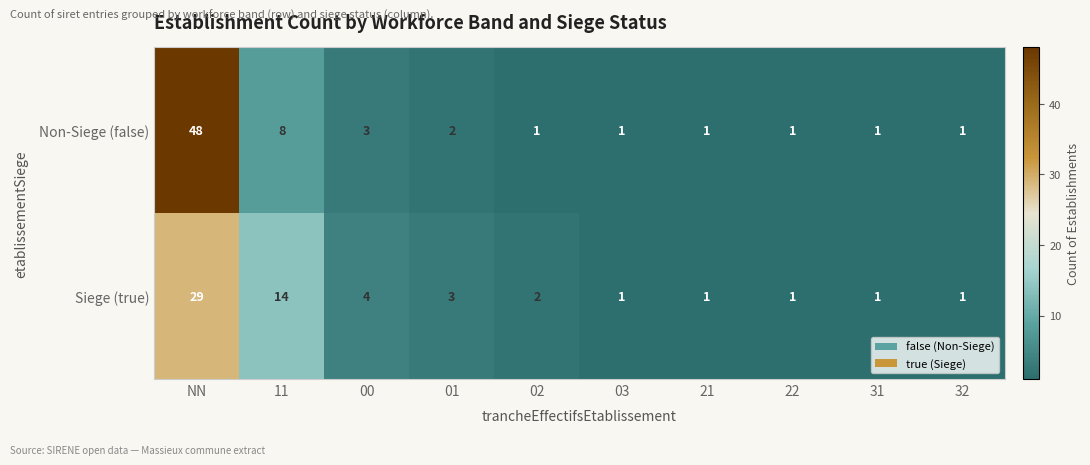

At which category does the chart reach its peak across all series?

NN